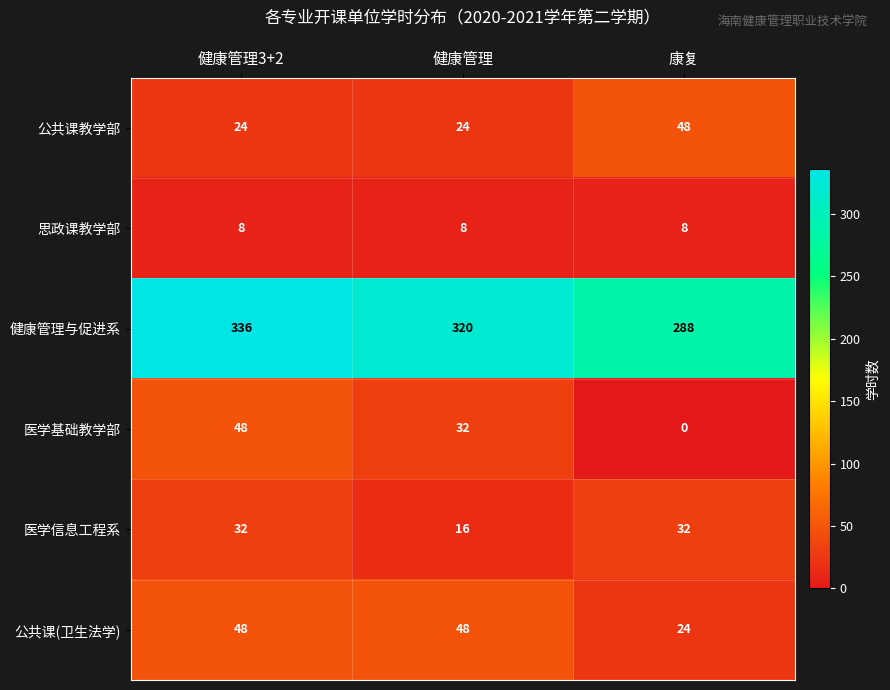

True or false: 医学信息工程系 has a value of 11 at 健康管理3+2.

False